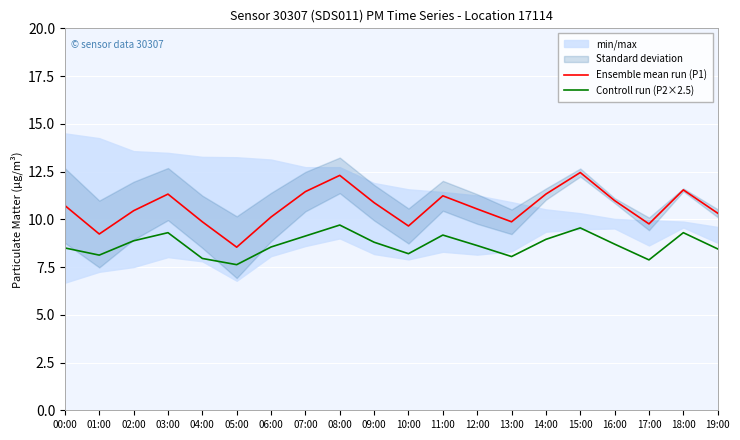

True or false: Ensemble mean run (P1) has a value of 10.1 at 06:00.

True